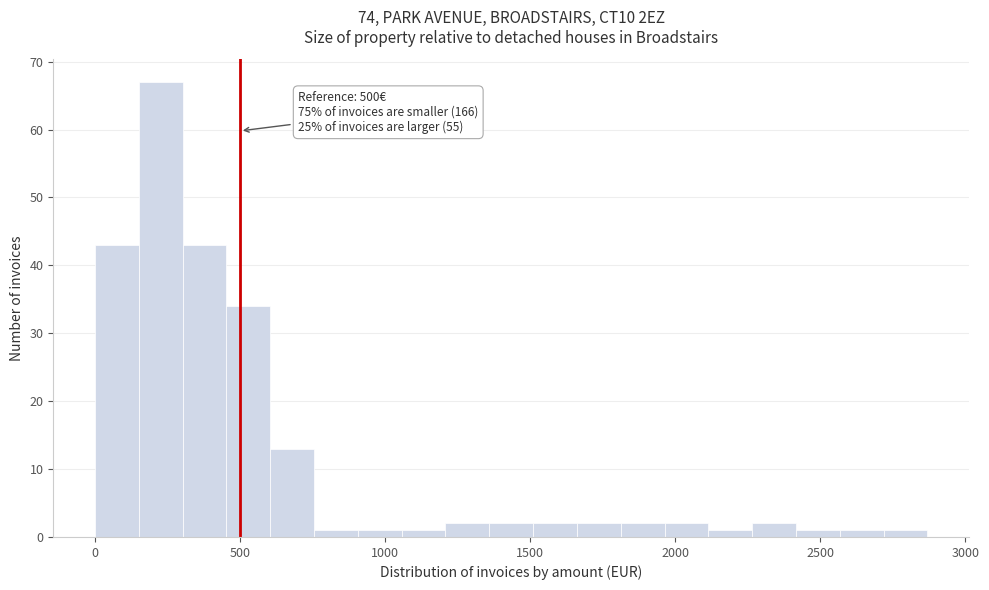

Read against the x-axis, roughly where is the centre of the tallest bar?

250